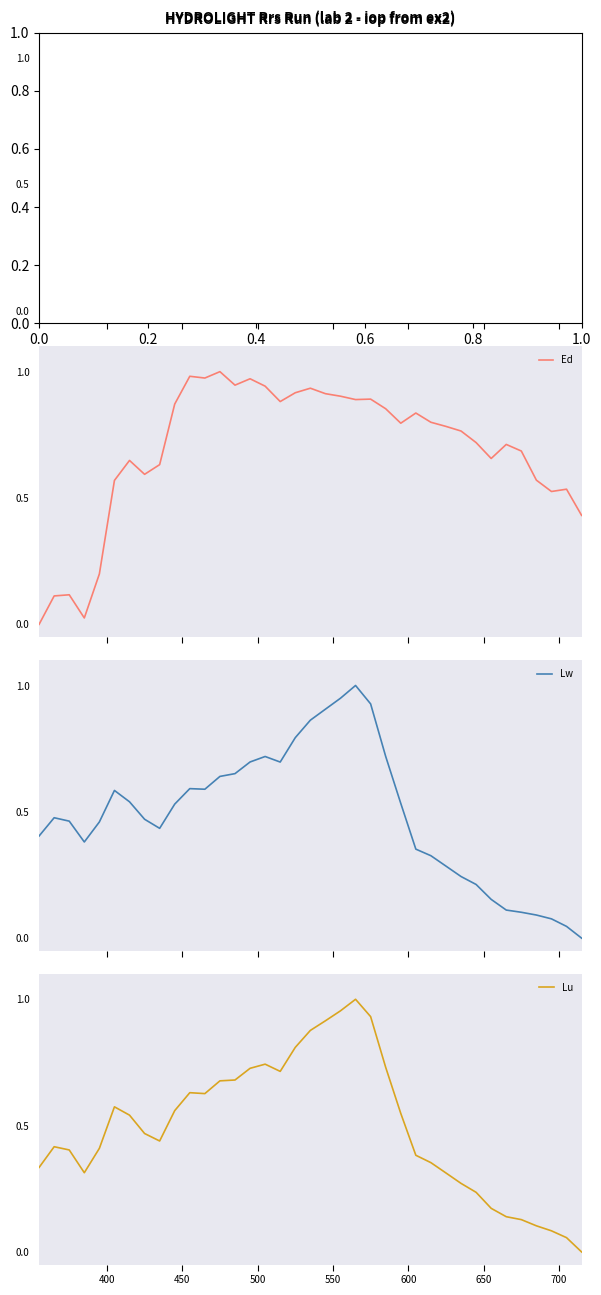

What is the value of the Lw point at the 16th from the left?

0.7